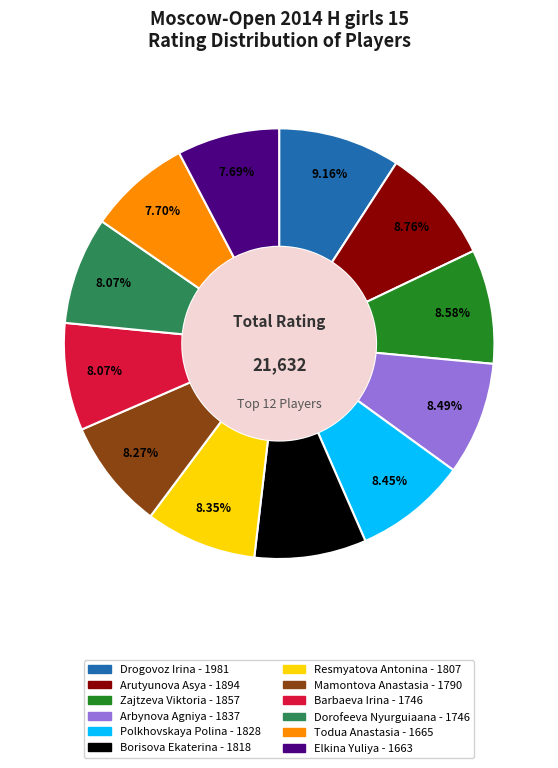

To the nearest percent, what is the average slice percentage?

8%